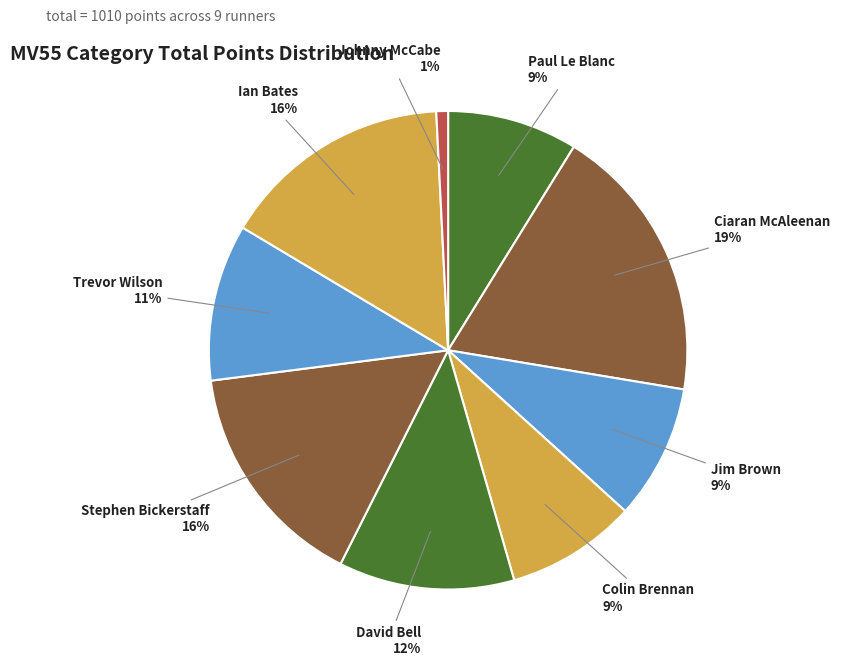

To the nearest percent, what is the average slice percentage?

11%